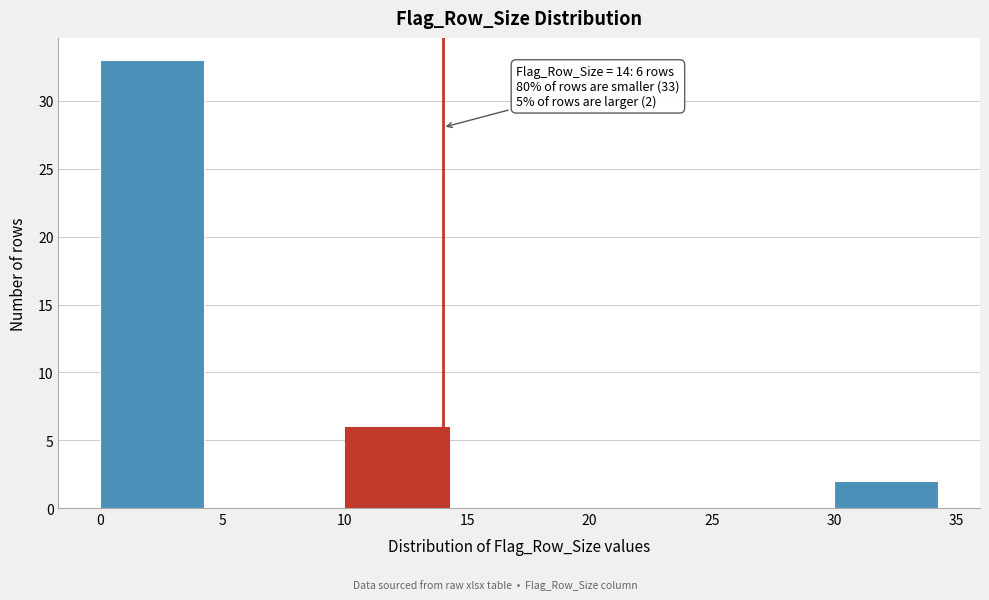

Which range on the x-axis has the tallest bar?

0 to 5